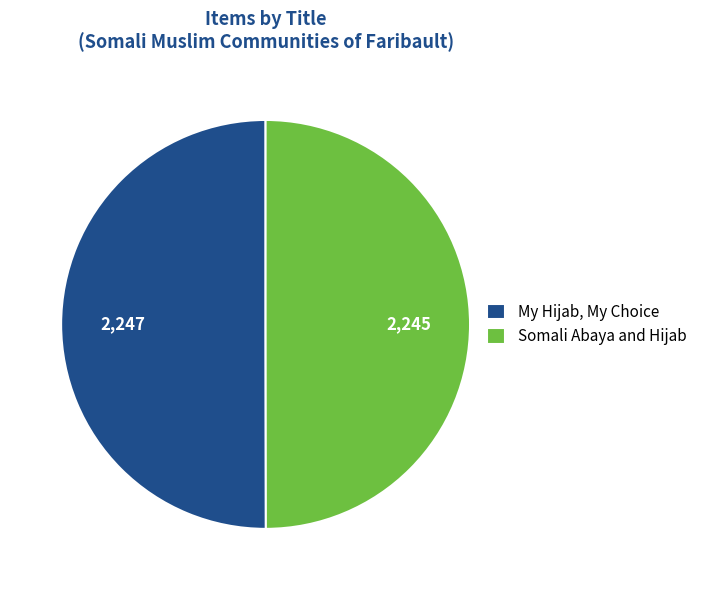

Approximately how many times larger is the value at My Hijab, My Choice compared to Somali Abaya and Hijab?

1.0